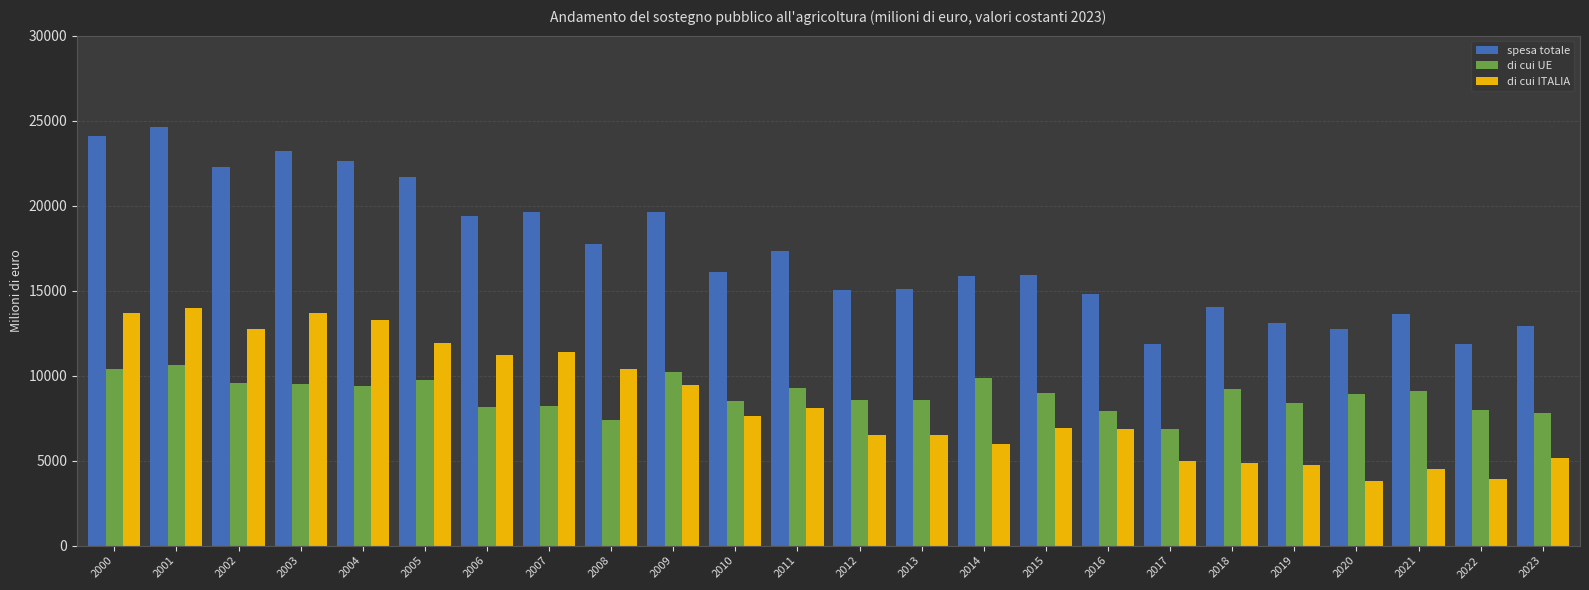

Is it true that di cui UE equals 9384.4 at 2004?

True